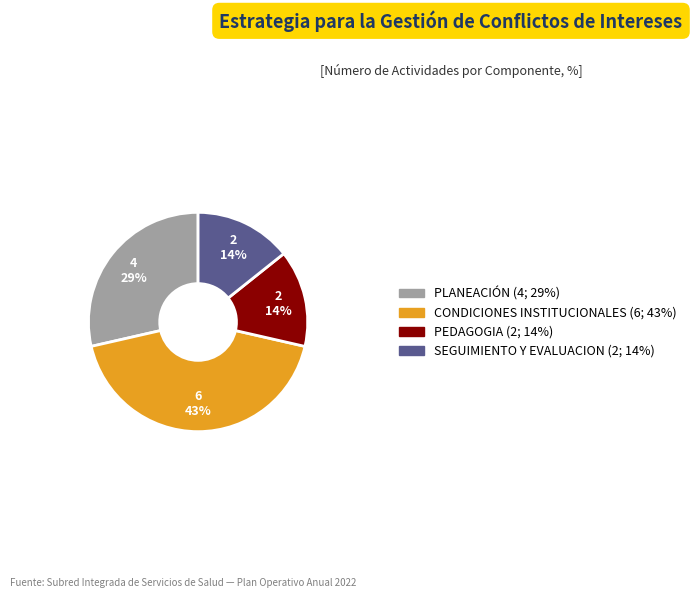

To the nearest percent, what is the difference between the largest and smallest slice percentages?

29%